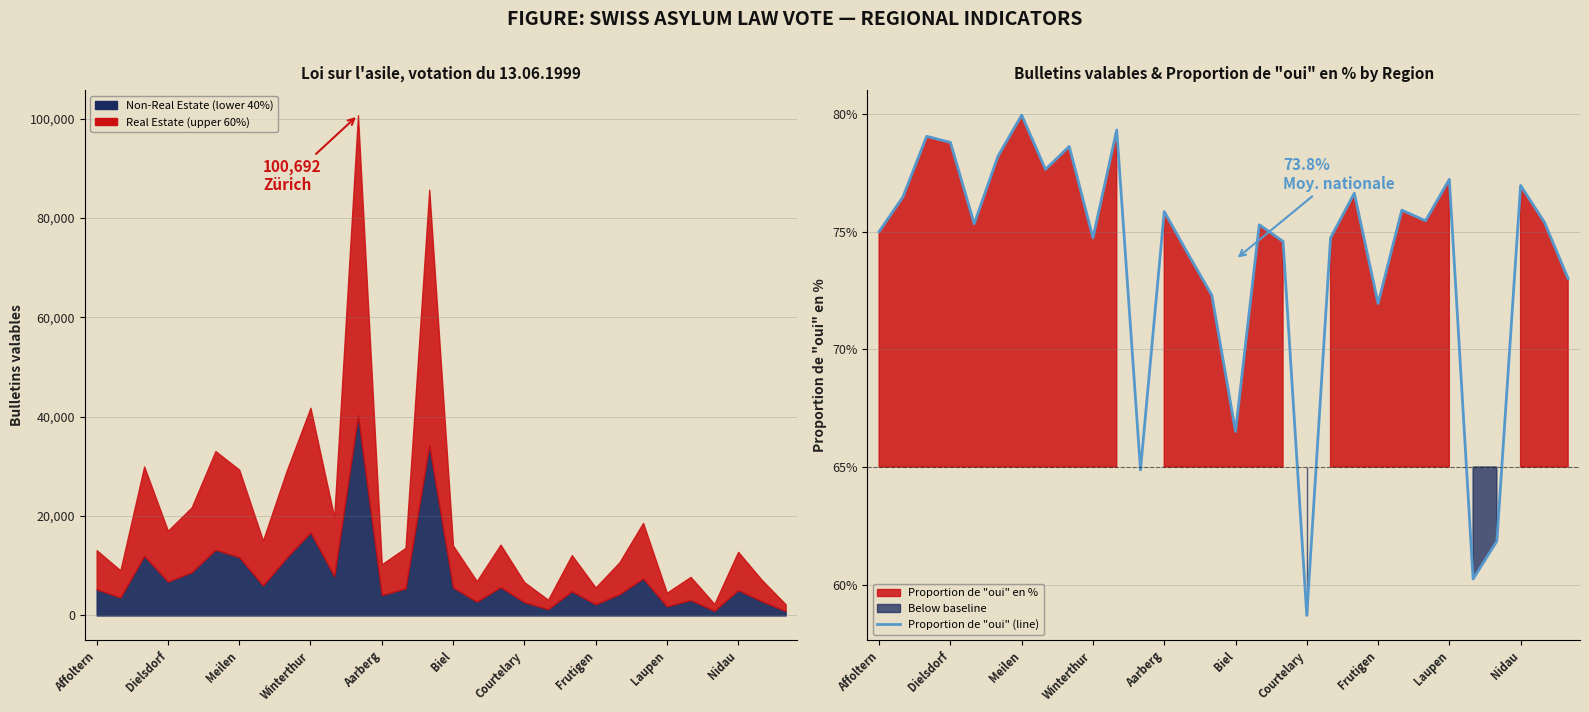

What is the greatest value displayed?

80.0